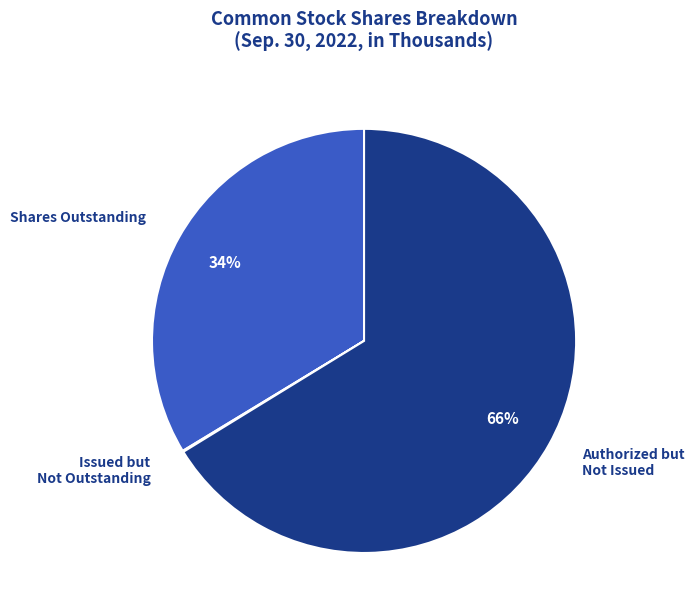

To the nearest percent, what portion does Authorized but Not Issued represent?

66%